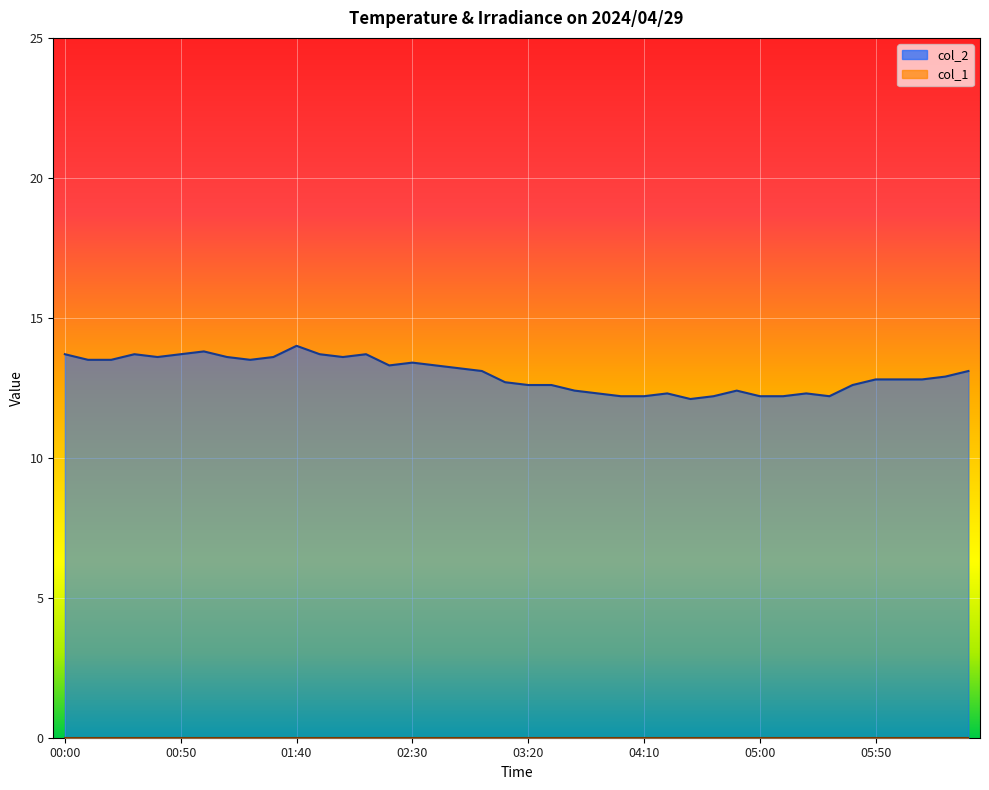

At which label is the value closest to 13?

03:00